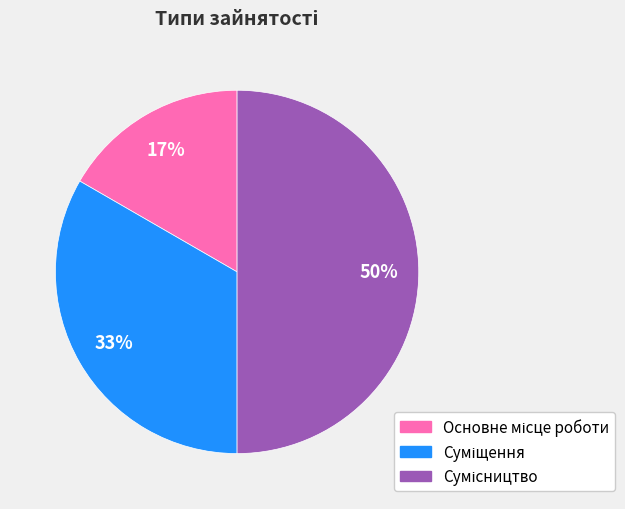

To the nearest percent, what is the average slice percentage?

33%